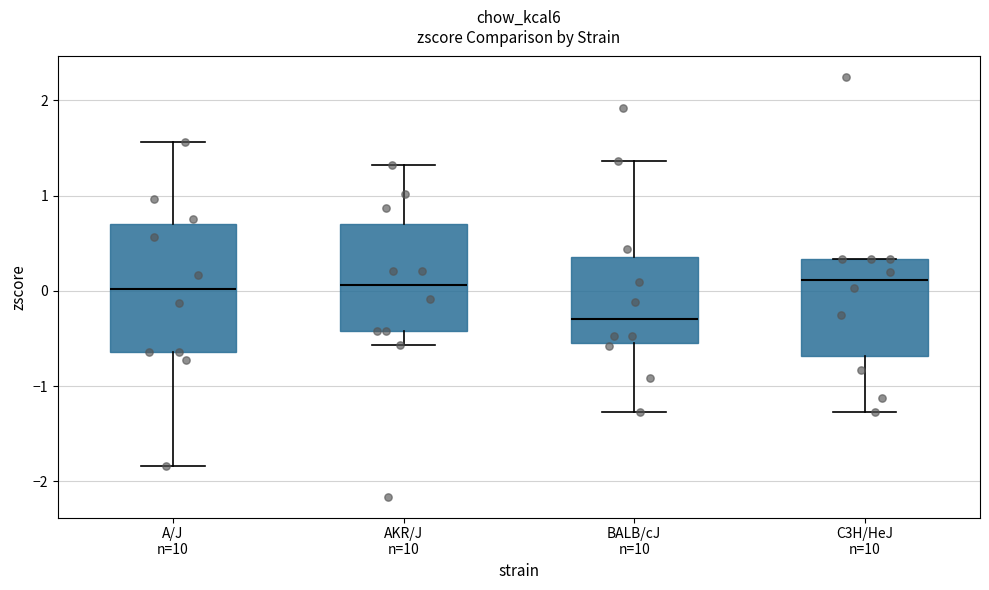

Which box is the tallest, from its lower edge to its upper edge?

A/J n=10